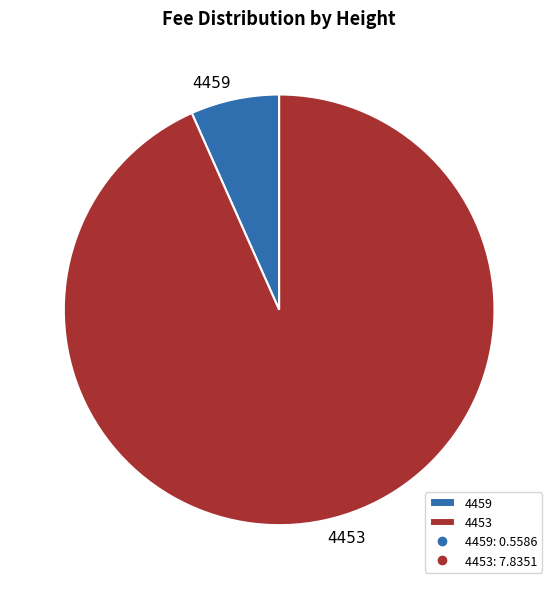

True or false: 4453 accounts for 93% of the total.

True